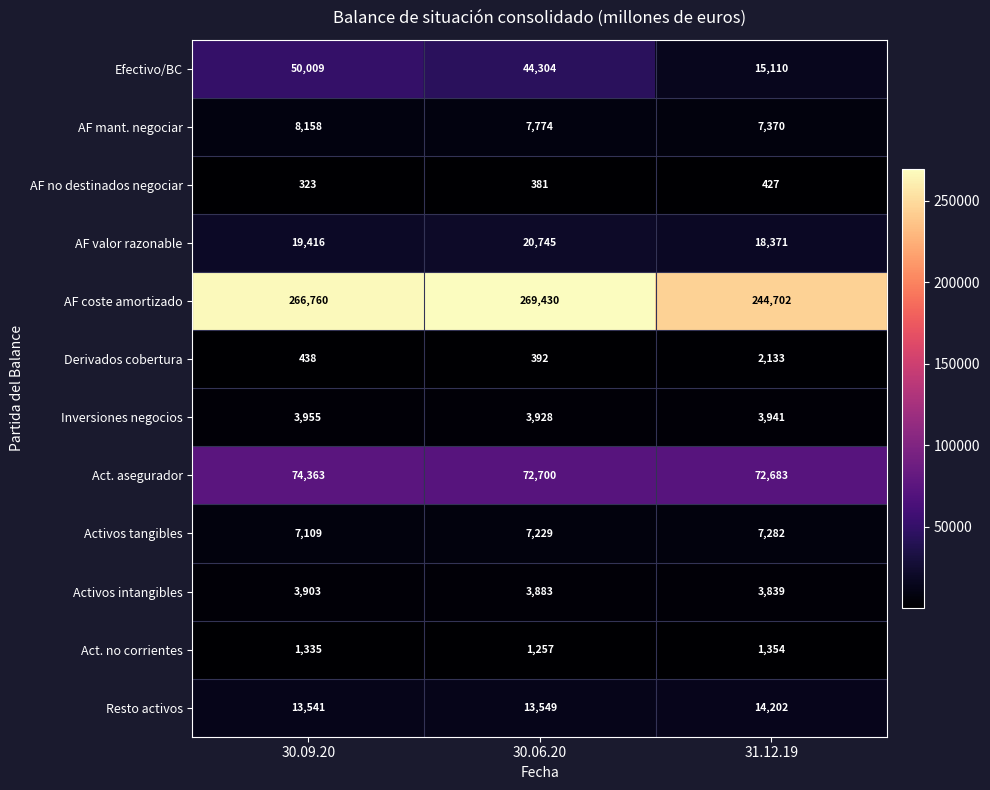

Rank the series at 30.06.20 from lowest to highest value.

AF no destinados negociar, Derivados cobertura, Act. no corrientes, Activos intangibles, Inversiones negocios, Activos tangibles, AF mant. negociar, Resto activos, AF valor razonable, Efectivo/BC, Act. asegurador, AF coste amortizado